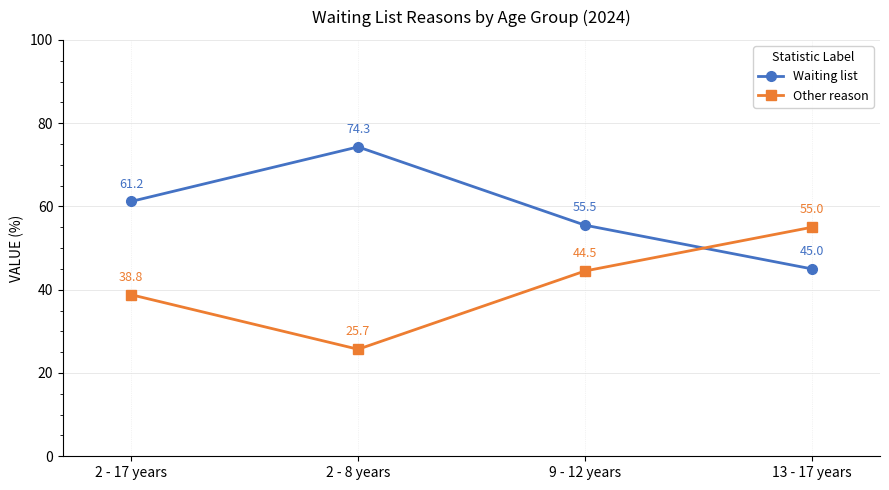

Is the value of Other reason at 13 - 17 years greater than the value of Waiting list at 2 - 17 years?

No